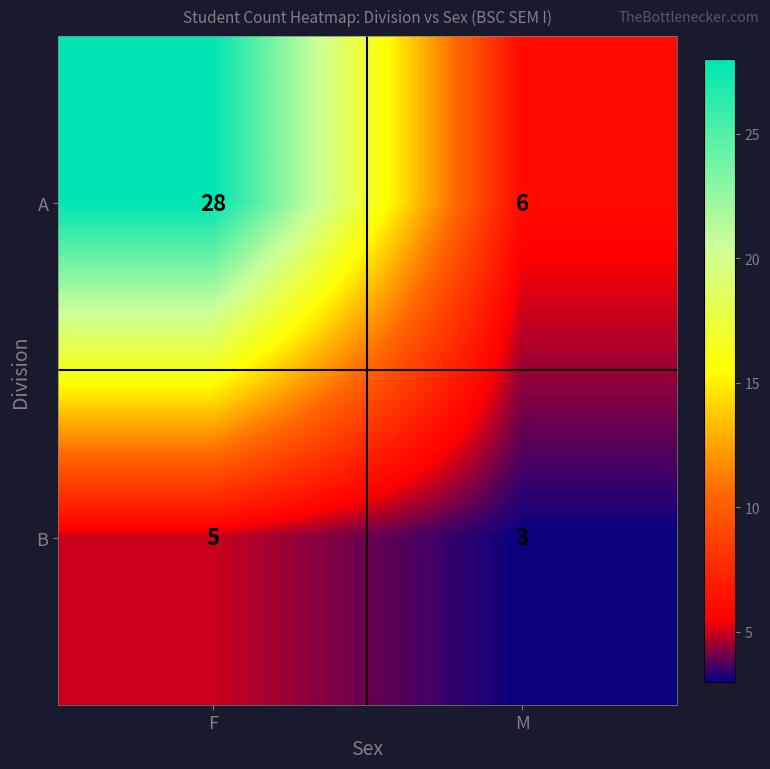

Which series changed the most between F and M?

A